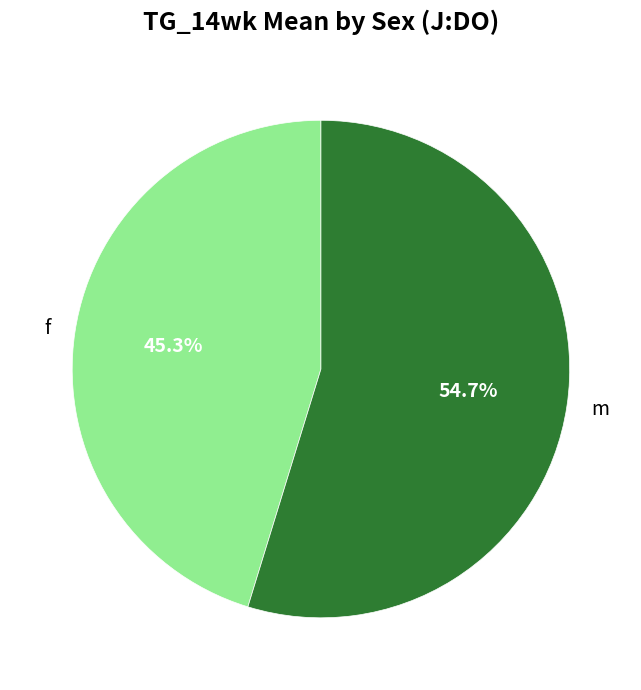

Is it true that m is 60% of the pie?

False